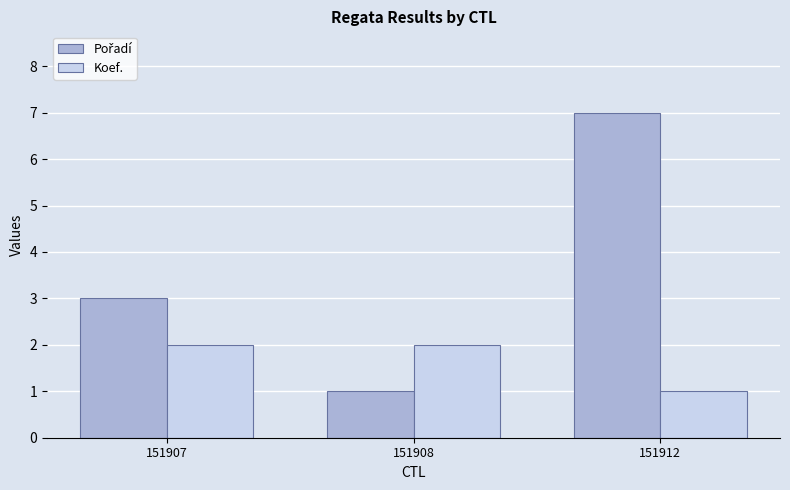

What is the maximum value shown in the chart?

7